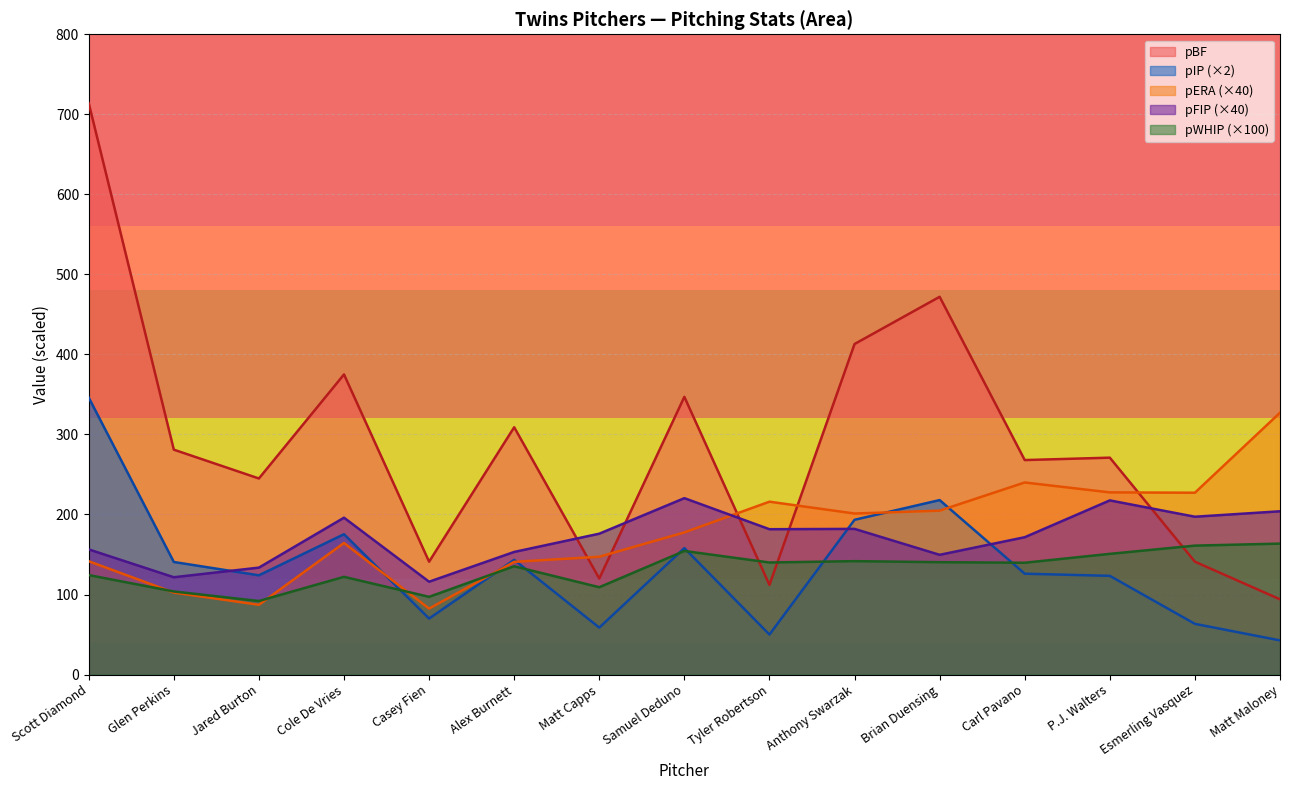

What is the difference between the pERA values at Scott Diamond and Esmerling Vasquez?

85.6